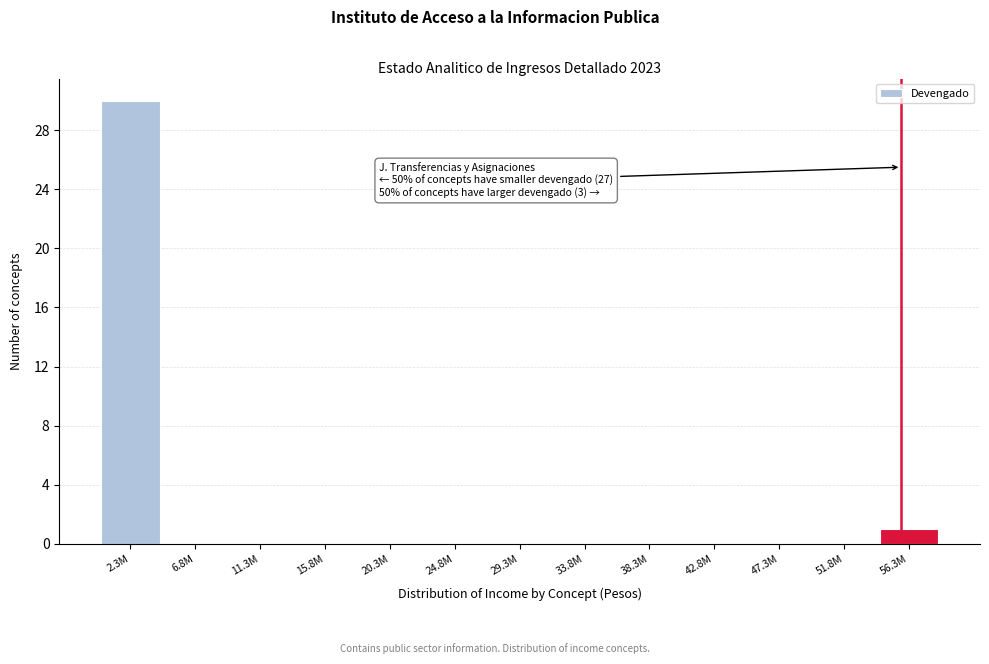

Reading left to right, list all the values displayed in this chart.

2.3M=30	6.8M=0	11.3M=0	15.8M=0	20.3M=0	24.8M=0	29.3M=0	33.8M=0	38.3M=0	42.8M=0	47.3M=0	51.8M=0	56.3M=1